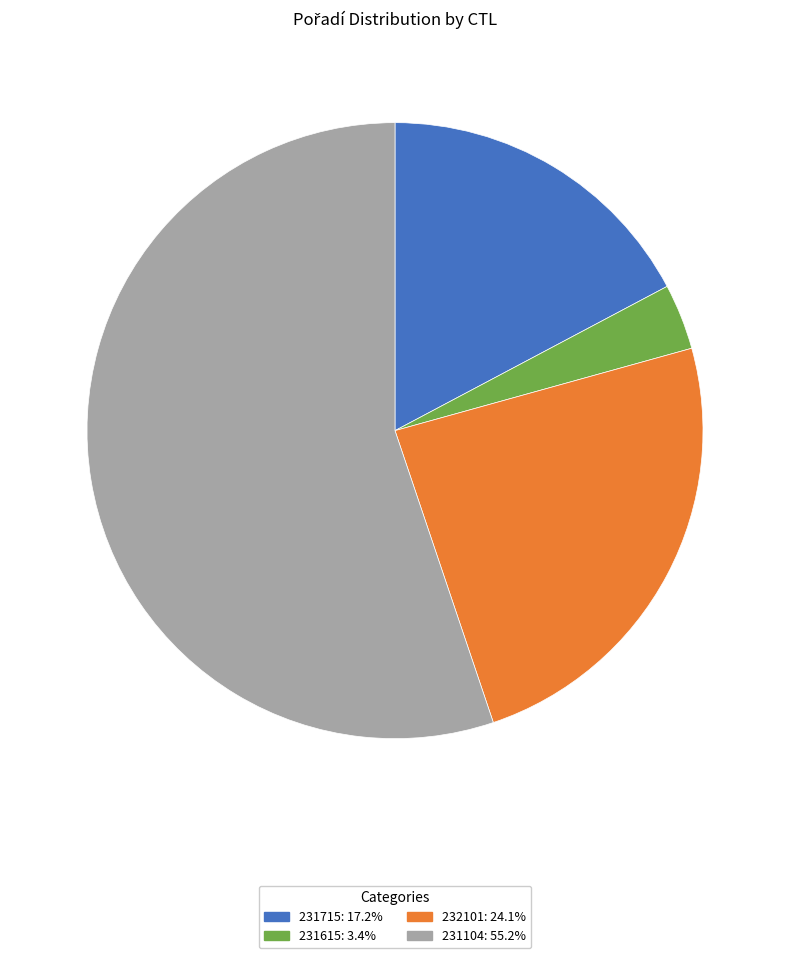

How many segments does this pie chart have?

4